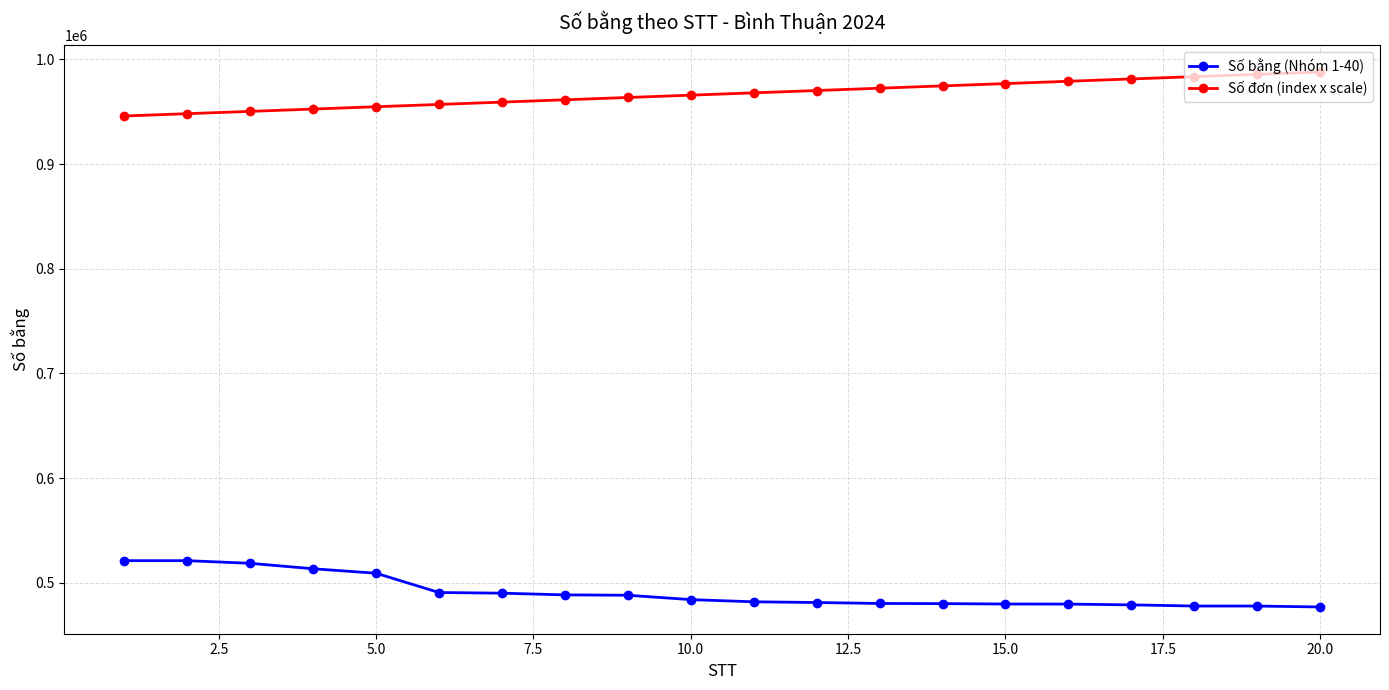

True or false: Số đơn (index x scale) and Số bằng (Nhóm 1-40) cross at least once.

False